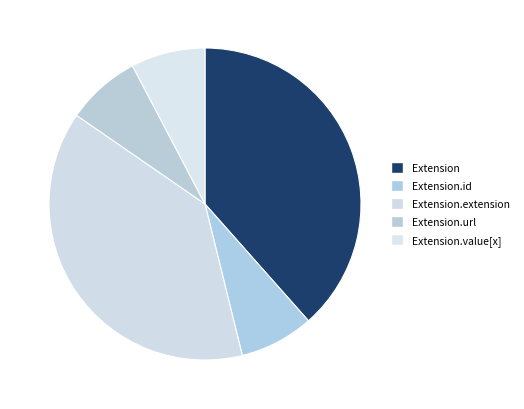

Is there a majority slice in this chart?

No